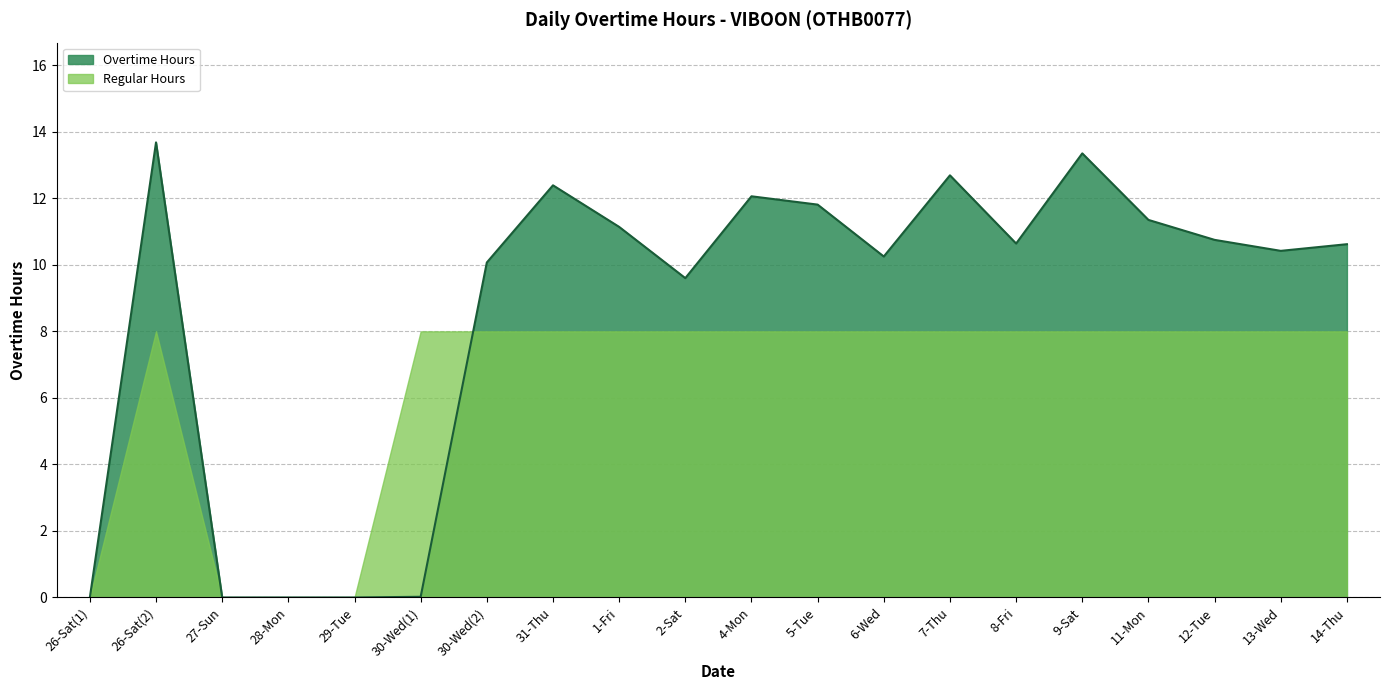

How many lines are shown in the chart?

2